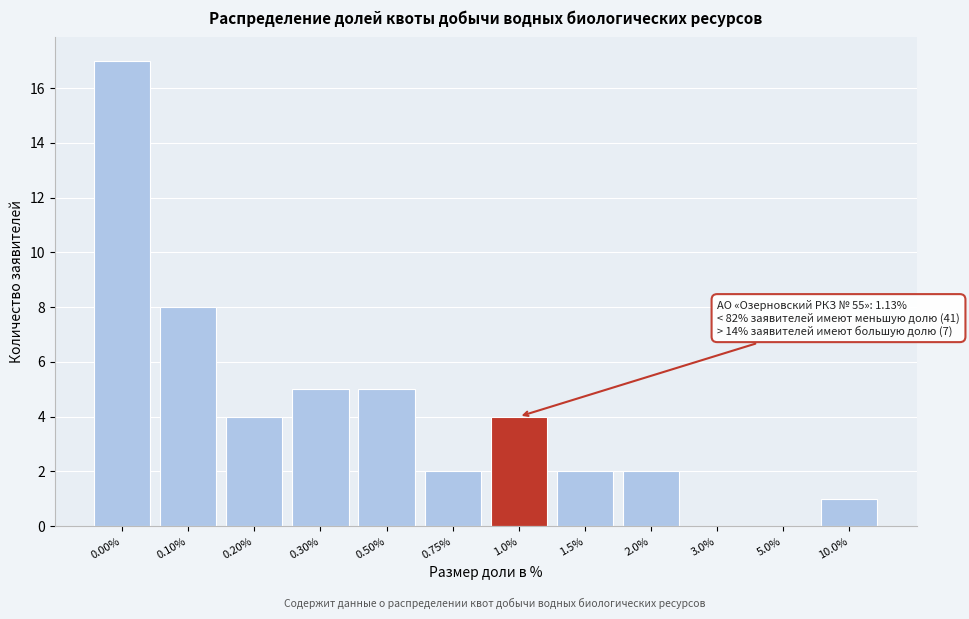

Reading left to right, list all the values displayed in this chart.

0.00%=17	0.10%=8	0.20%=4	0.30%=5	0.50%=5	0.75%=2	1.0%=4	1.5%=2	2.0%=2	3.0%=0	5.0%=0	10.0%=1